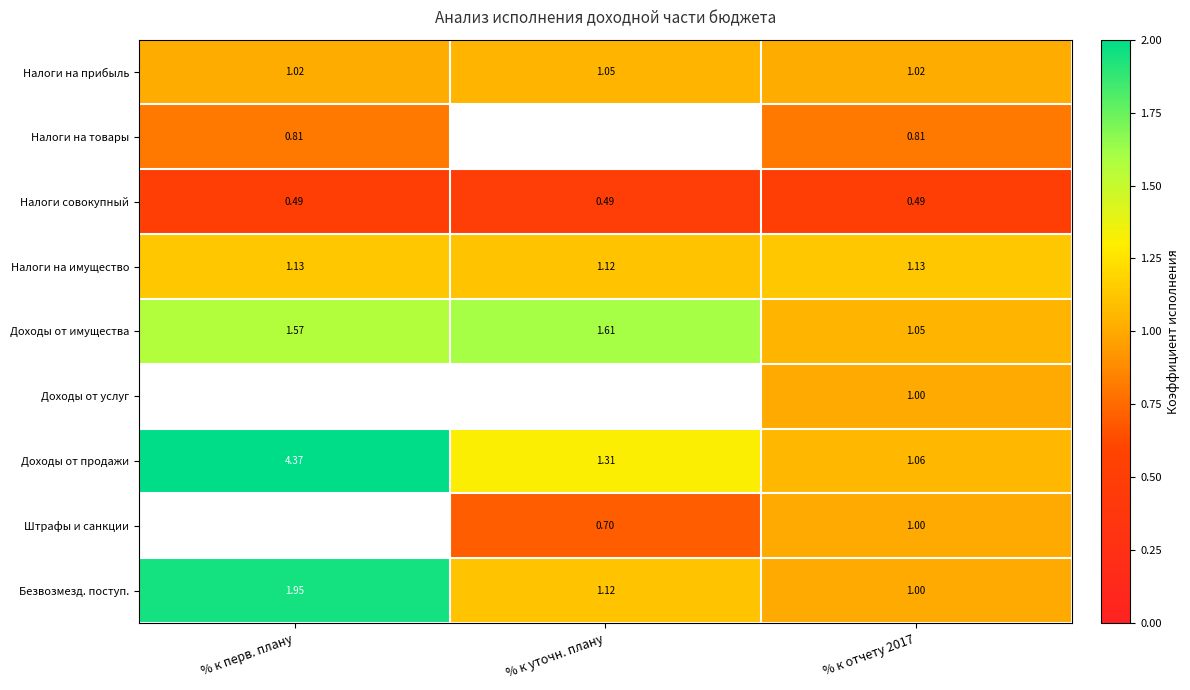

Is it true that Налоги на имущество equals 1.1 at % к перв. плану?

True